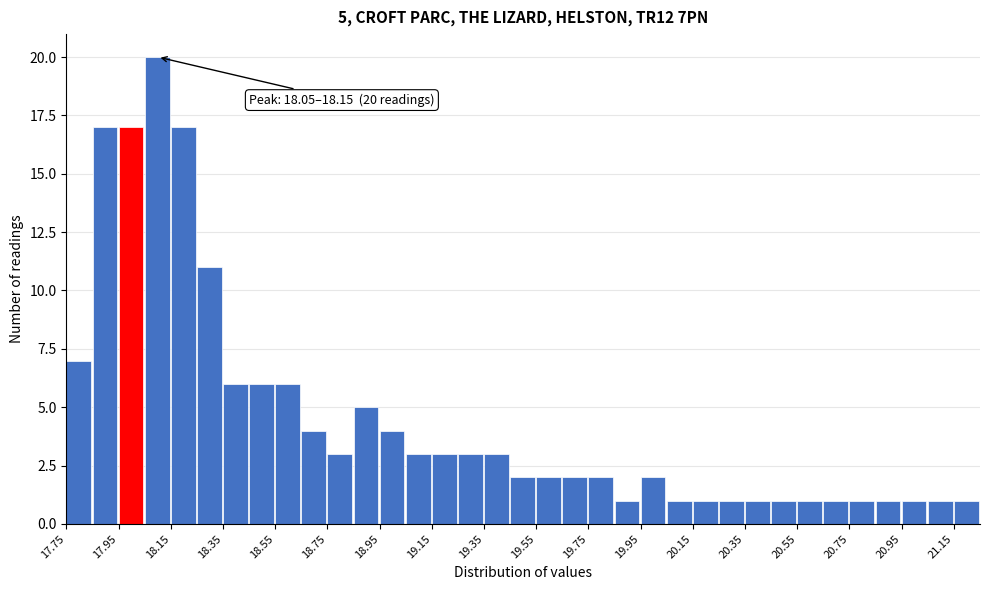

Over which range of the x-axis is the bar tallest?

18.05 to 18.15